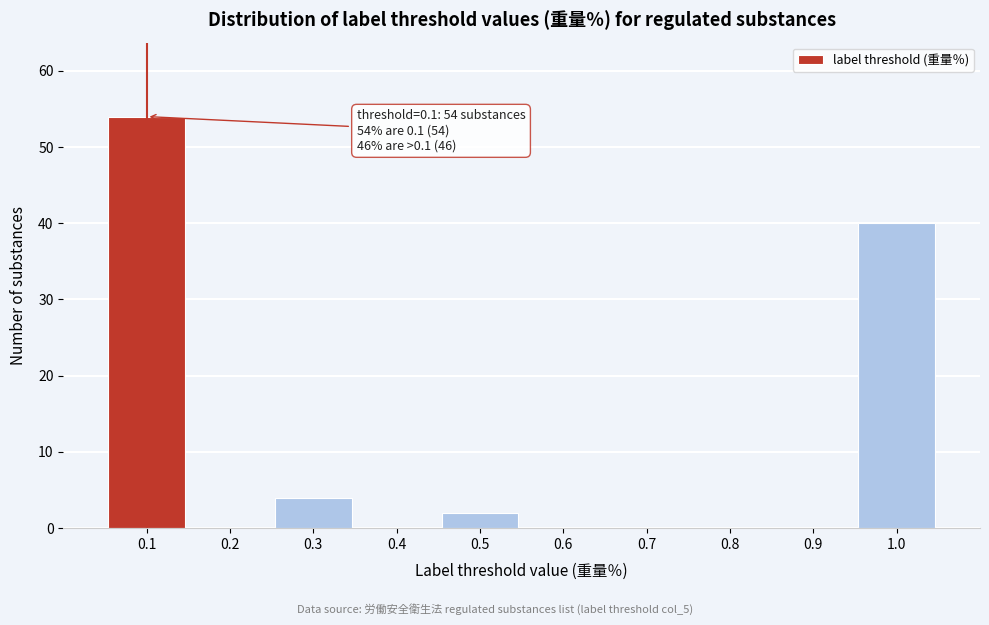

Over which range of the x-axis is the bar tallest?

0.05 to 0.15